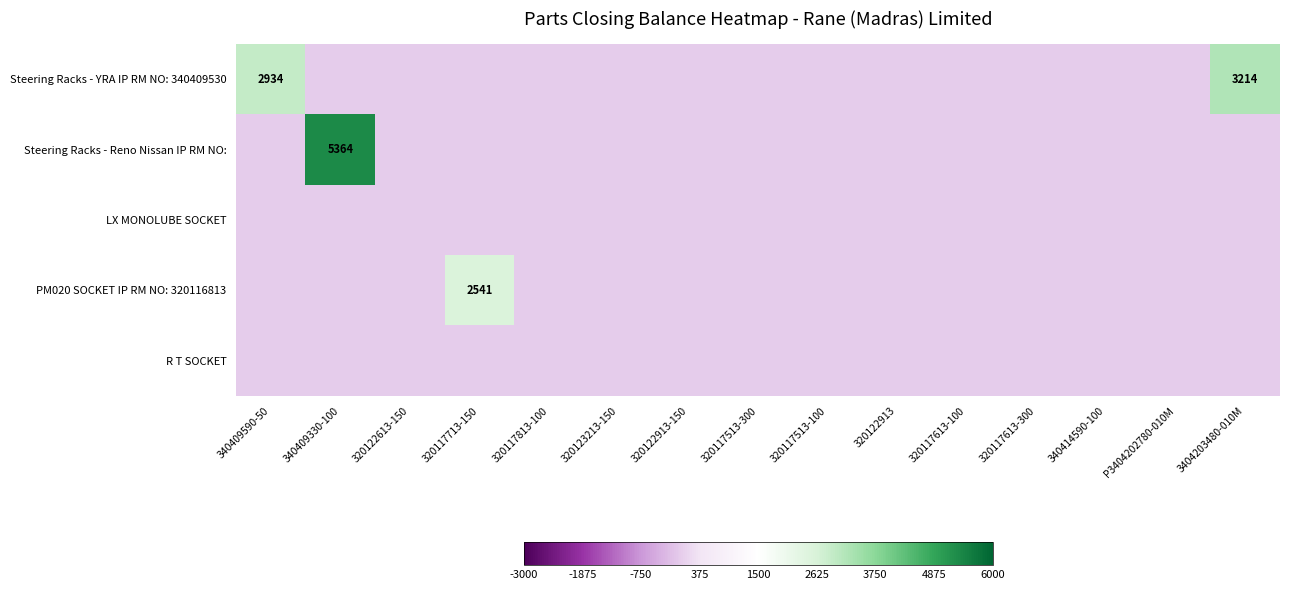

Which series has the largest total across all categories?

Steering Racks - YRA IP RM NO: 340409530